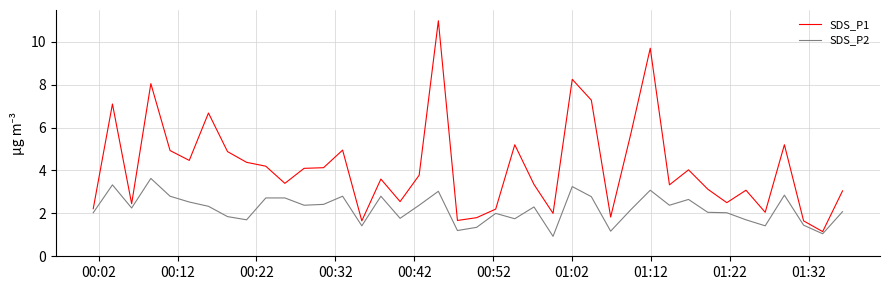

Which series has the largest total across all categories?

SDS_P1